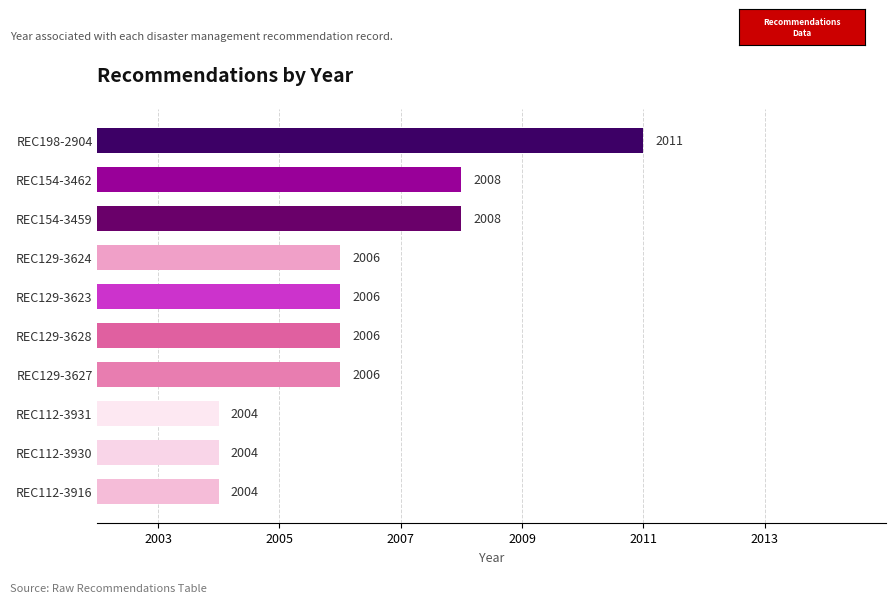

Reading top to bottom, list all the values displayed in this chart.

2011	2008	2008	2006	2006	2006	2006	2004	2004	2004